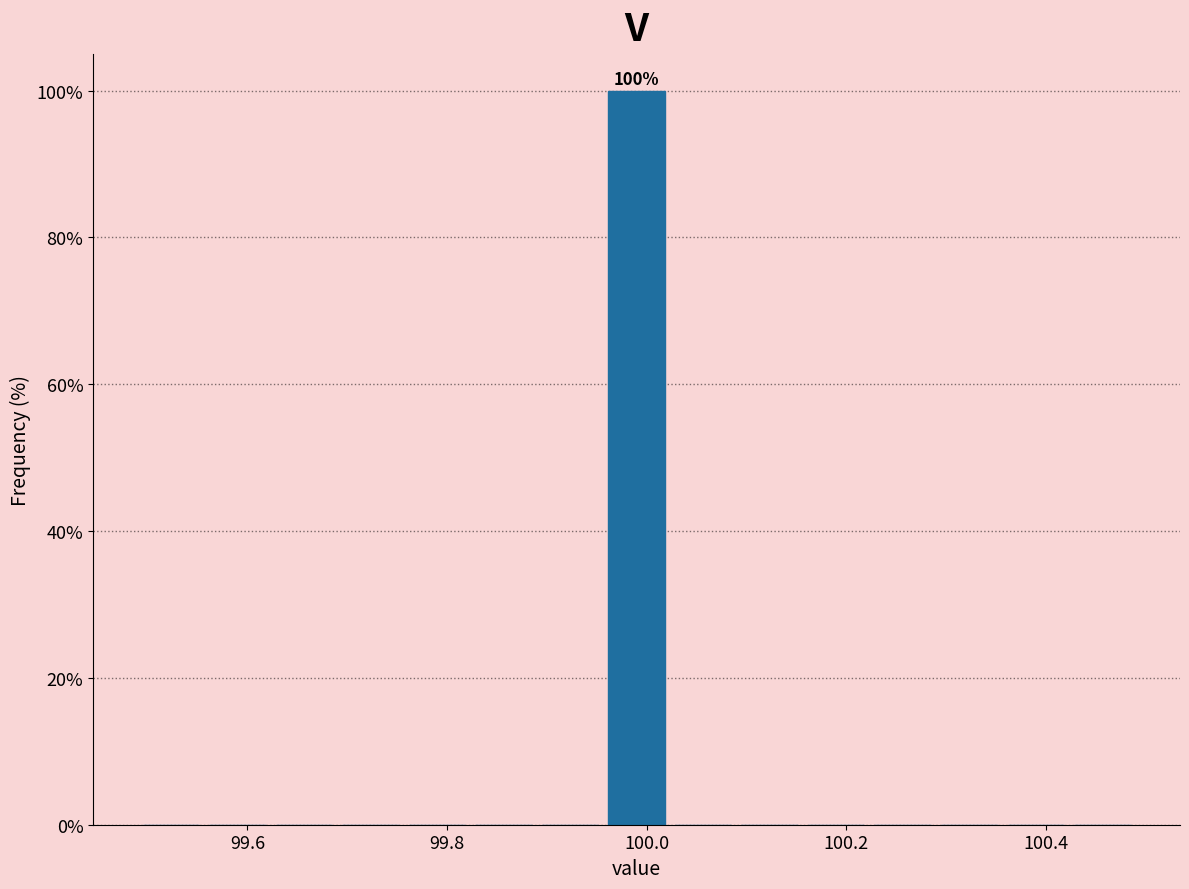

Around what value on the x-axis is the tallest bar? Give the approximate position of its centre, as read against the axis.

100.00